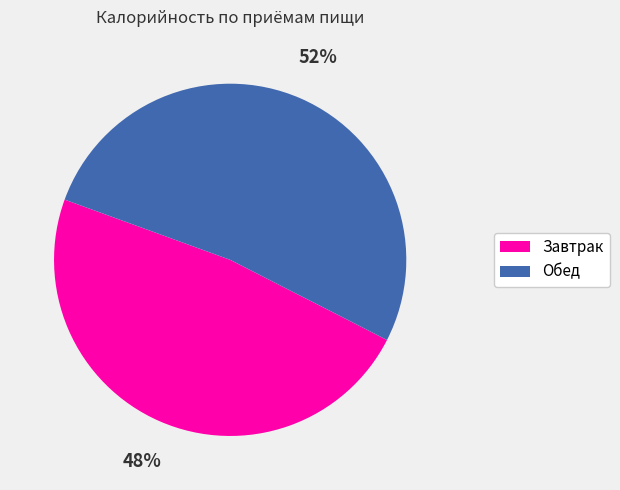

Which category has the biggest portion of the pie?

Обед